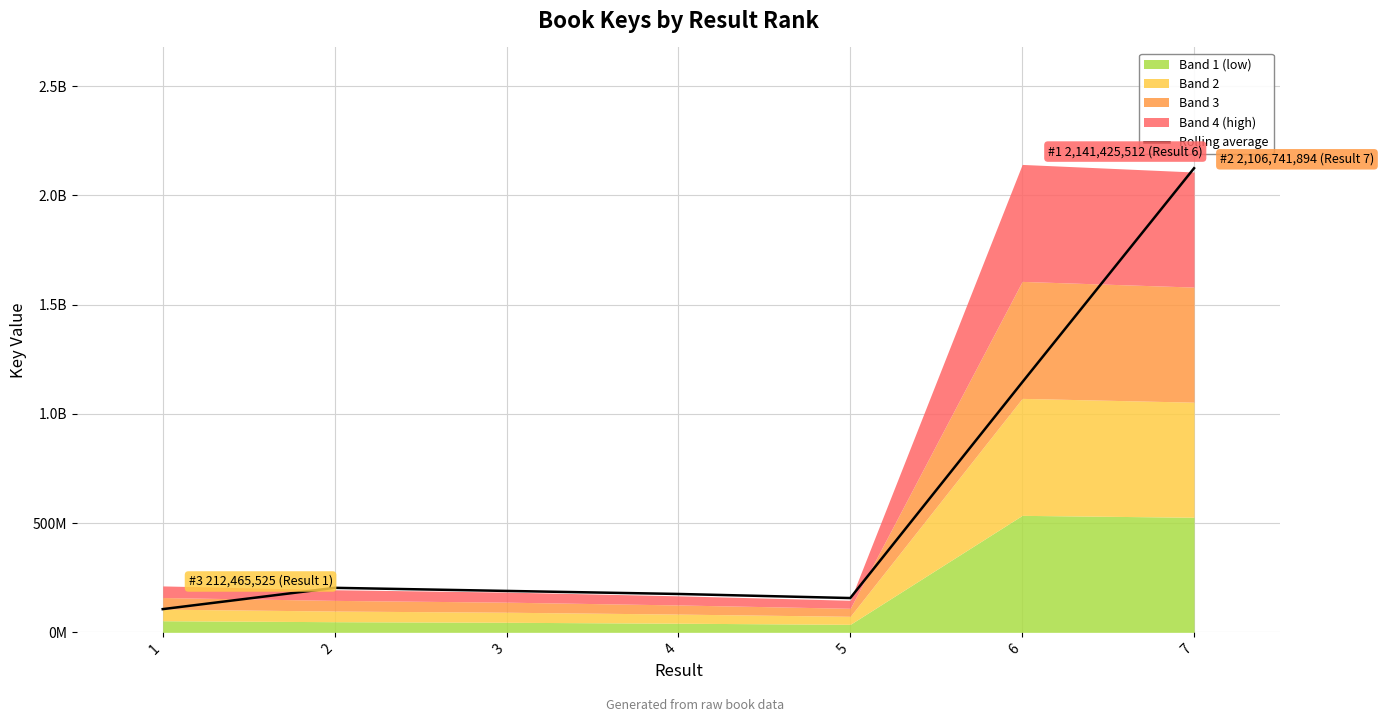

What is the sum of the values at 2 and 3?

393302688.0